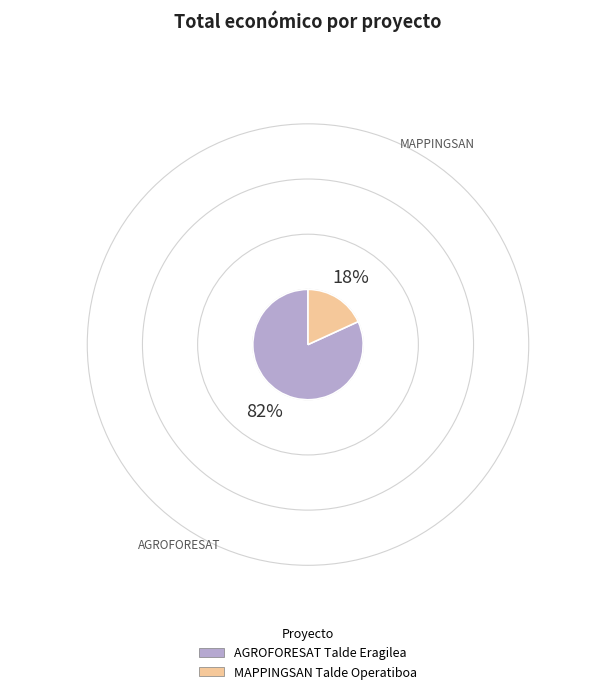

What is the ratio of the value at AGROFORESAT to the value at MAPPINGSAN?

4.5